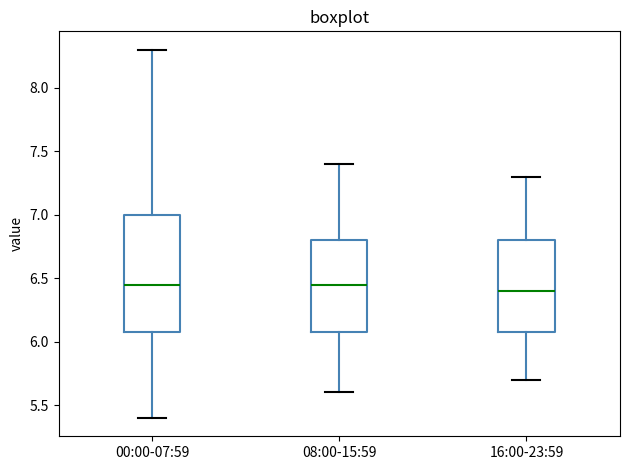

Which box is the tallest, from its lower edge to its upper edge?

00:00-07:59